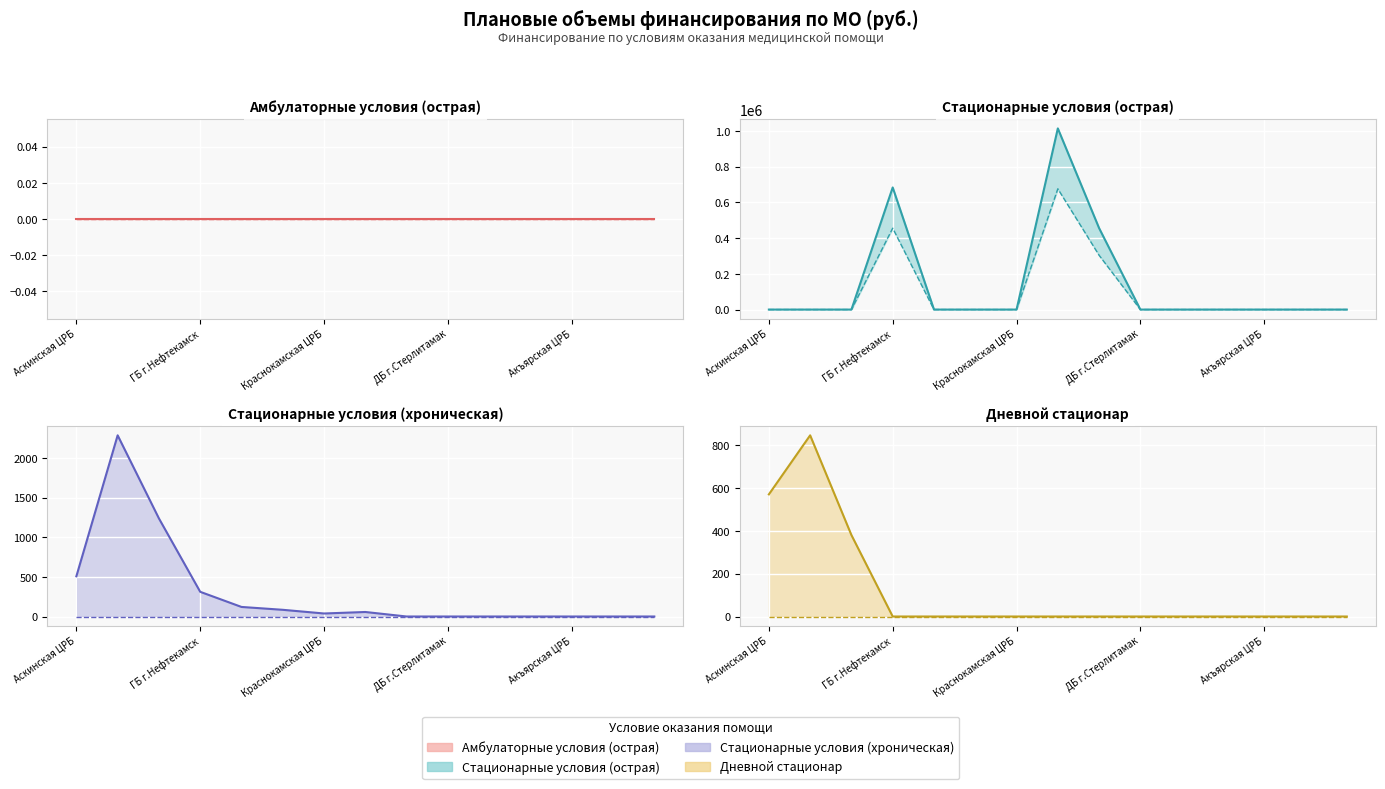

True or false: в амбулаторных условиях (острая) has more than 0 interior local peaks.

False